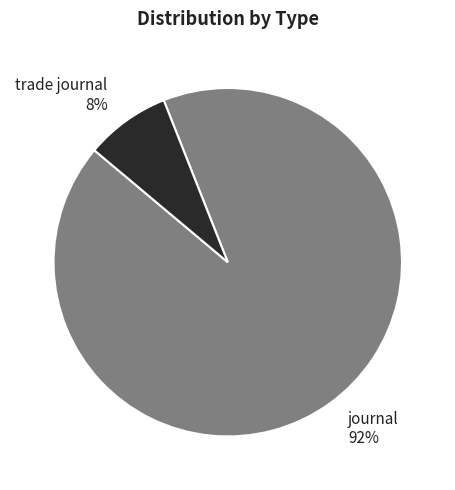

What percentage is the journal slice, to the nearest percent?

92%